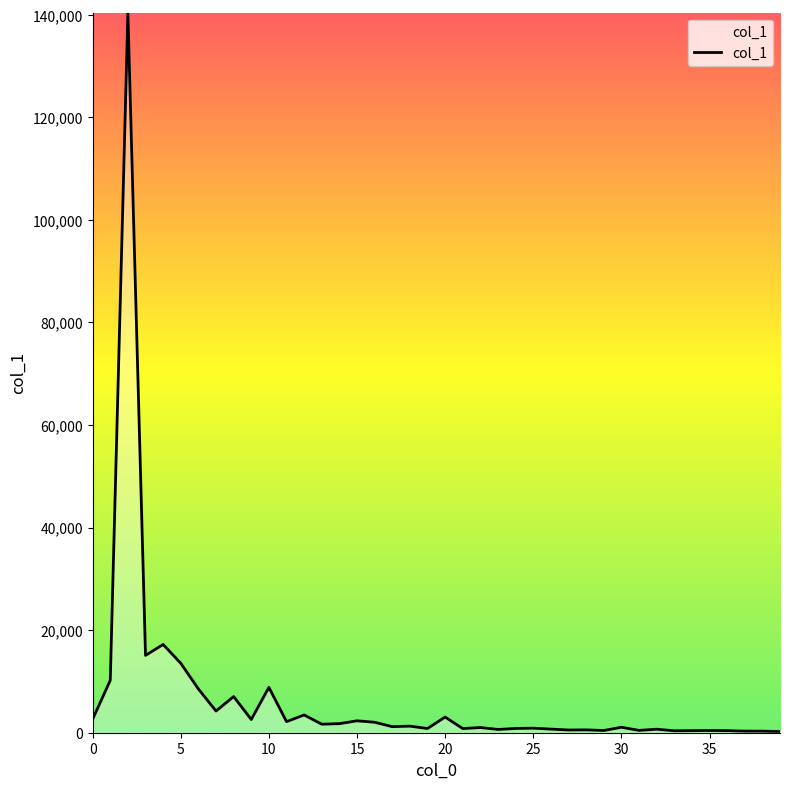

What is the maximum value shown in the chart?

140440